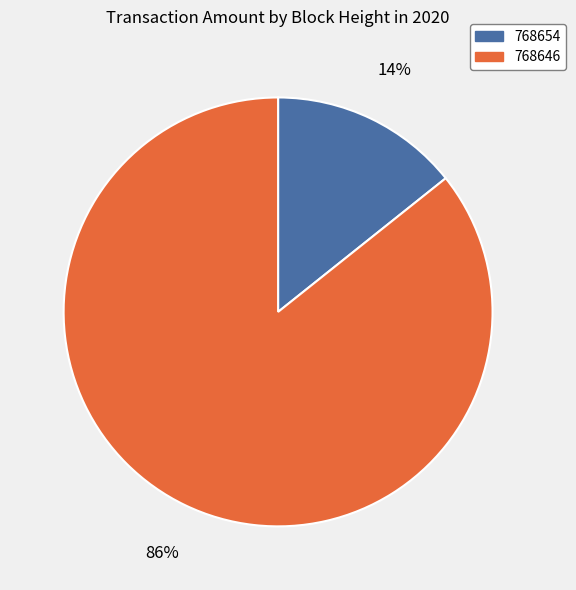

The 768646 slice represents 96% of the pie. True or false?

False